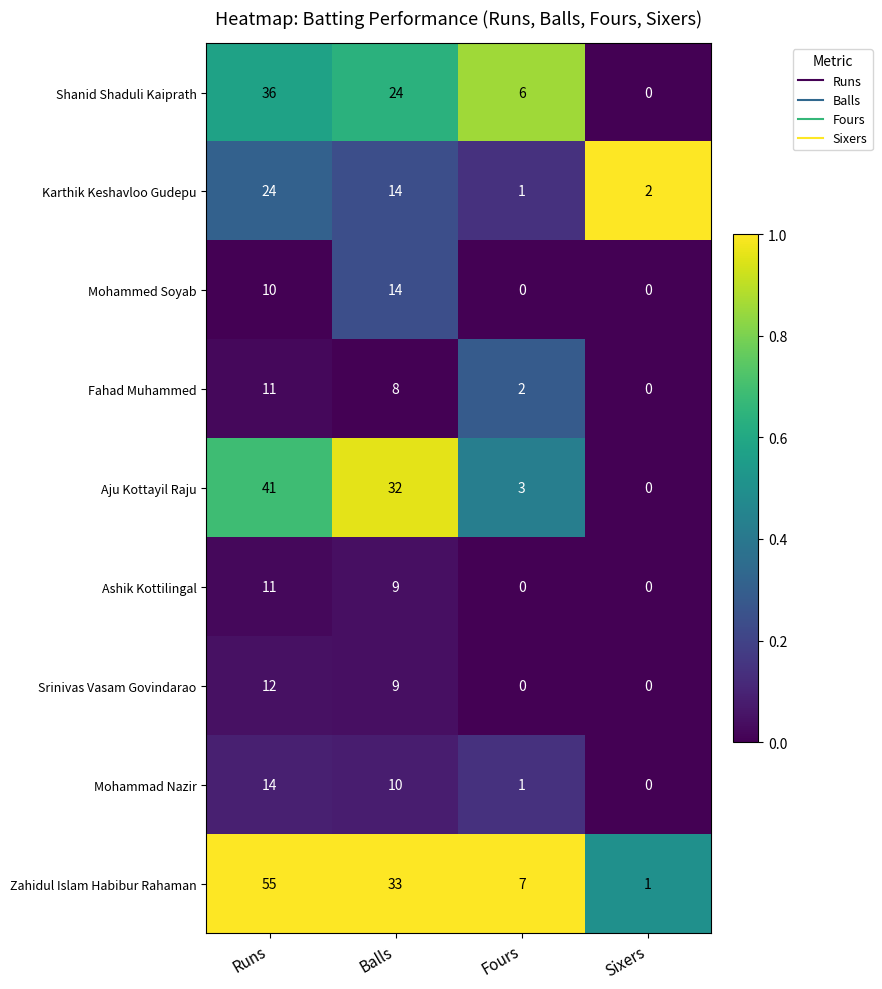

Which series changed the most between Runs and Fours?

Zahidul Islam Habibur Rahaman